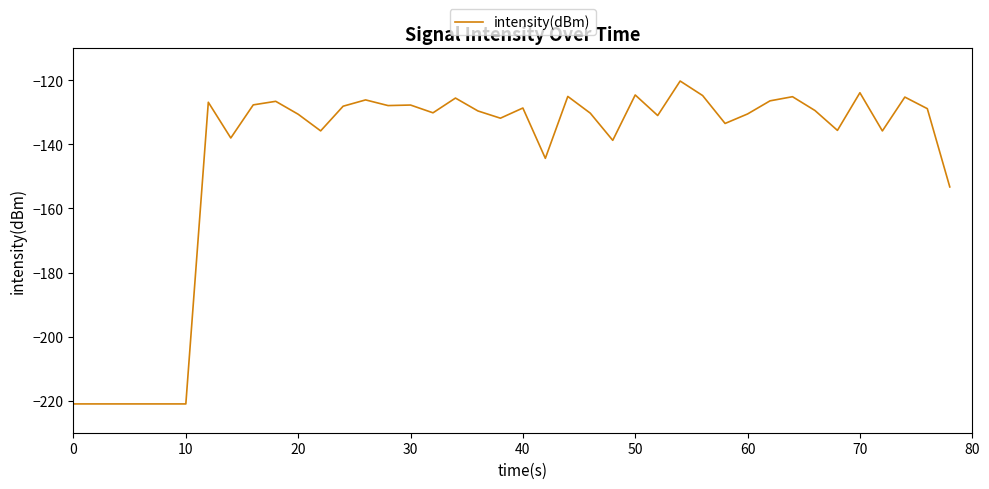

What is the minimum value shown in the chart?

-221.0